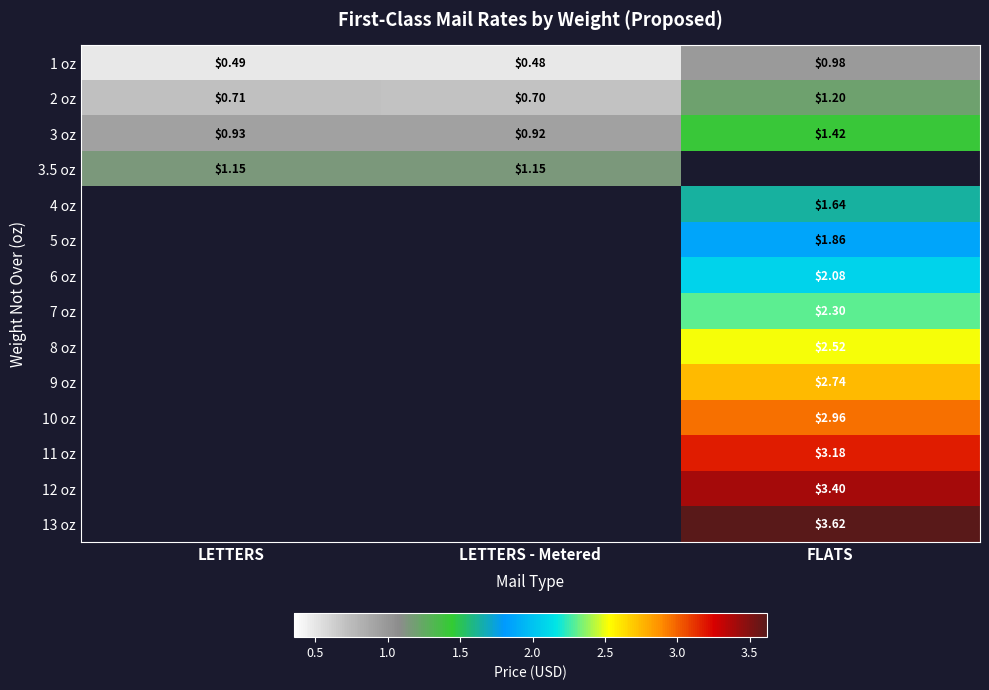

How many series are shown in this chart?

14